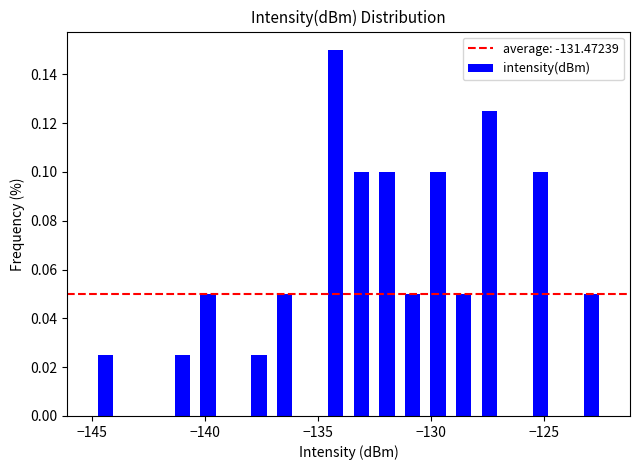

Read against the x-axis, roughly where is the centre of the tallest bar?

-134.0